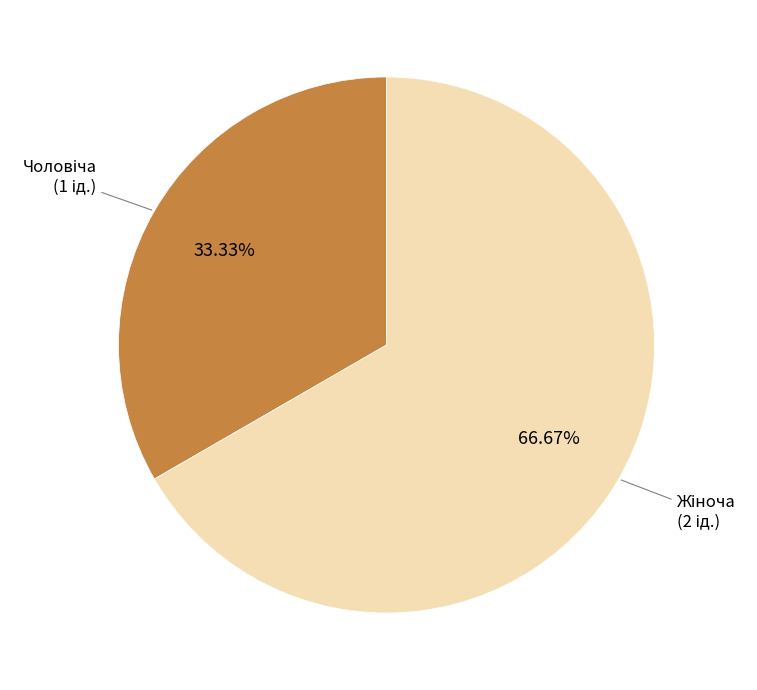

Is there any slice that represents more than half of the pie?

Yes